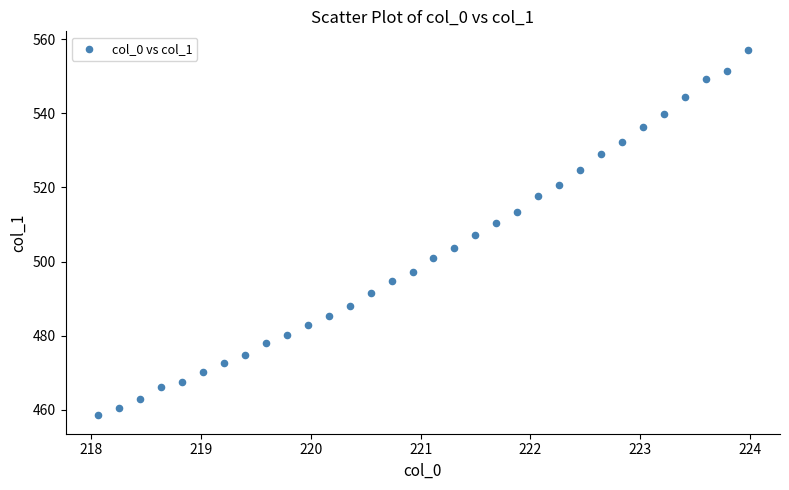

What is the range of X values (max minus min)?

5.9